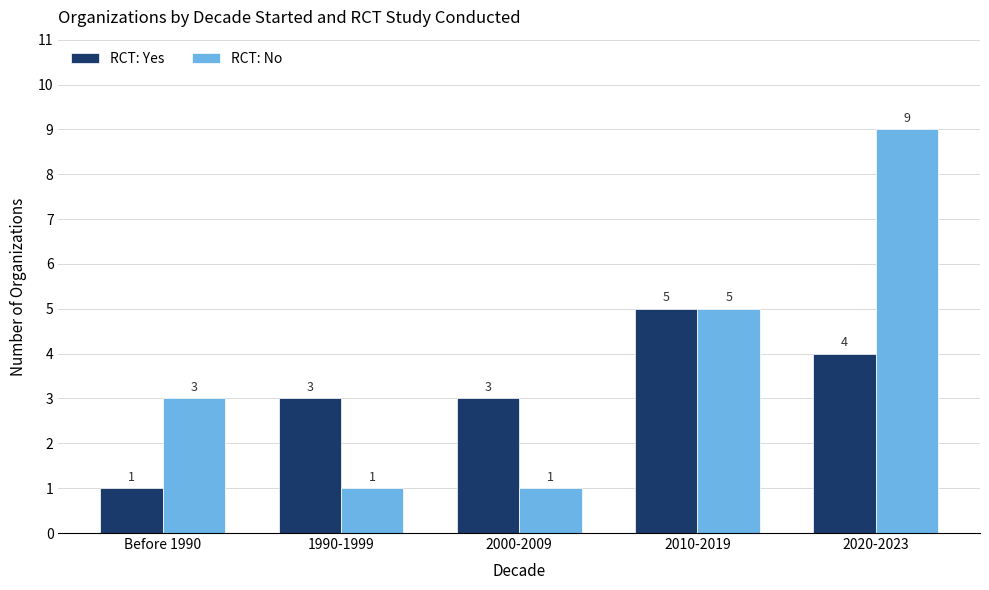

Reading left to right, extract all data points from this chart.

RCT: Yes: 1	3	3	5	4
RCT: No: 3	1	1	5	9